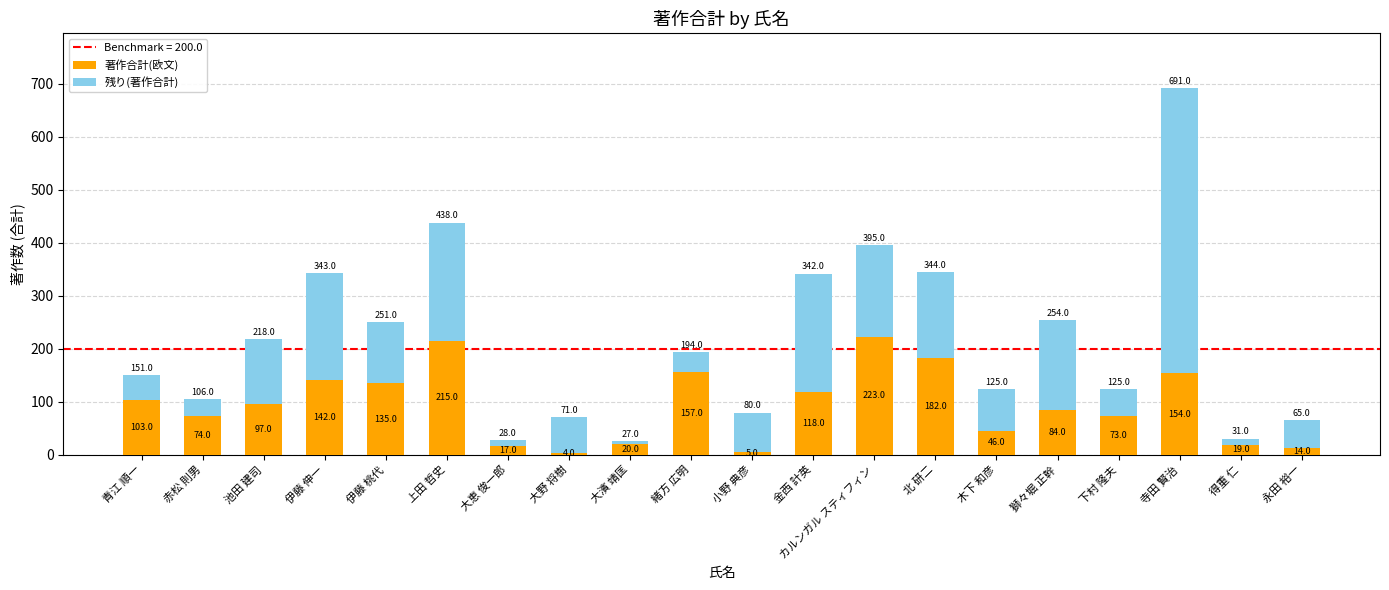

What is the sum of the 著作合計(欧文) values at 小野 典彦 and 大濱 靖匡?

25